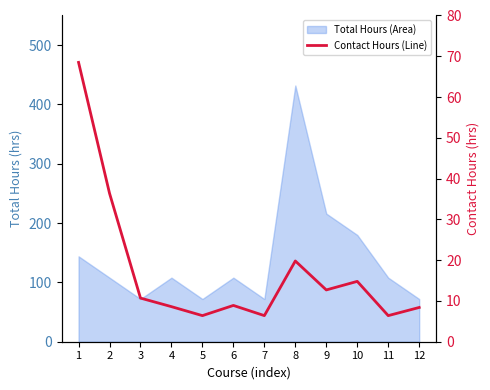

Approximately how many times larger is the value at 12 compared to 3?

0.8